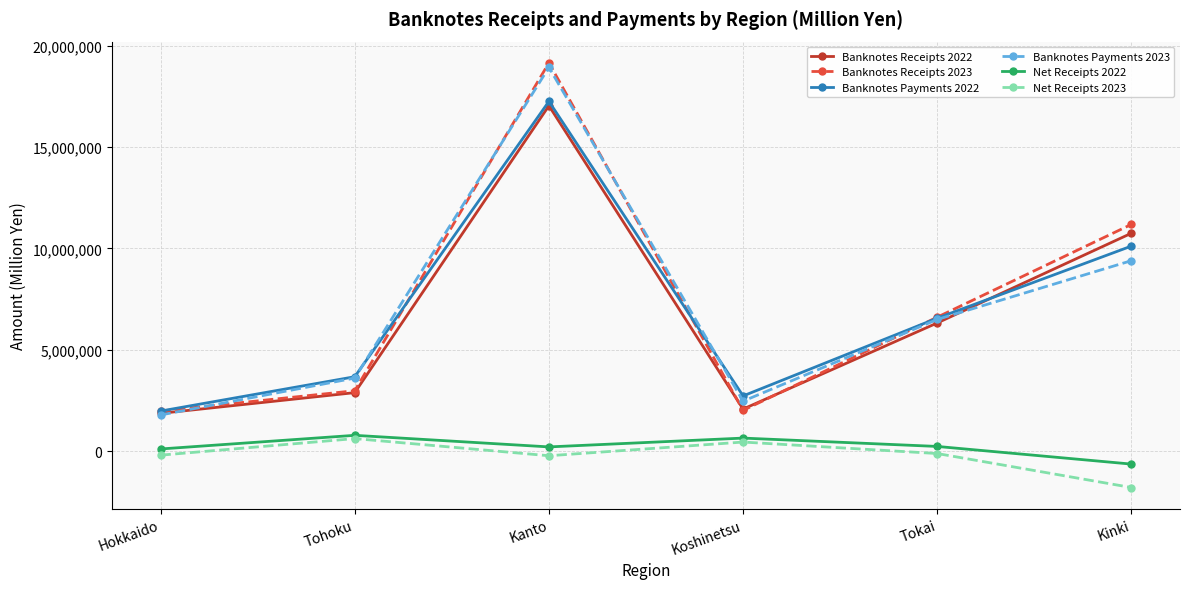

The value of Net Receipts 2023 at Kinki is -3123912. True or false?

False